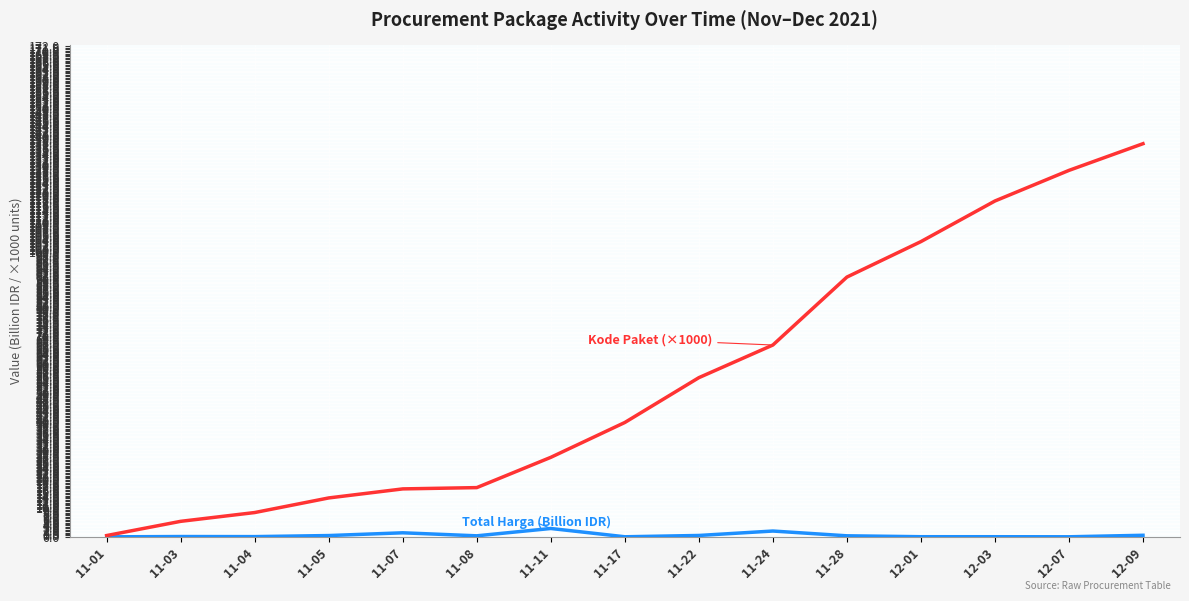

At which category is the sum across all series the highest?

12-09